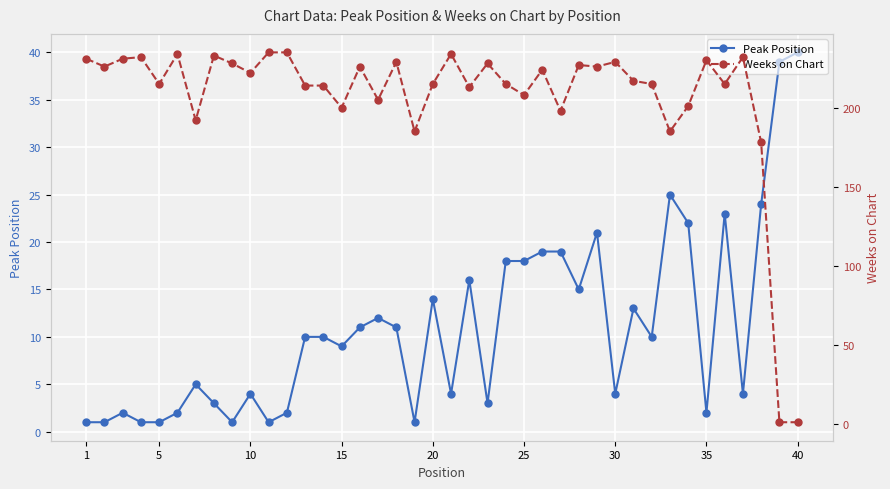

True or false: Peak Position has more than 2 points higher than both neighbors.

True